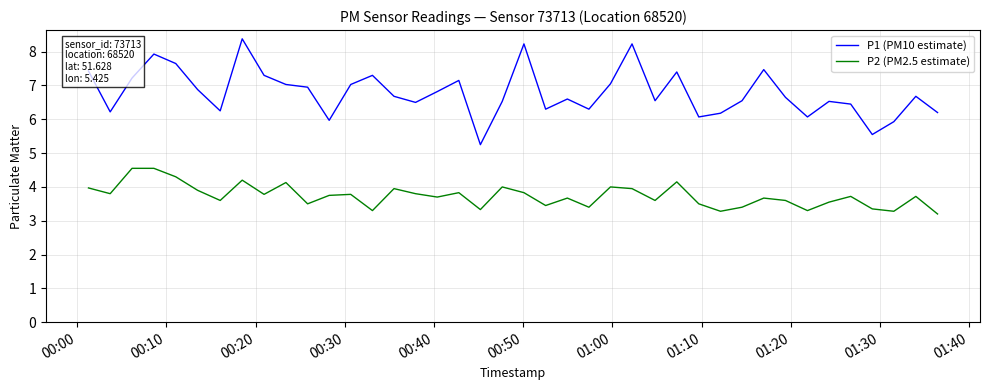

Which series has the largest total across all categories?

P1 (PM10 estimate)